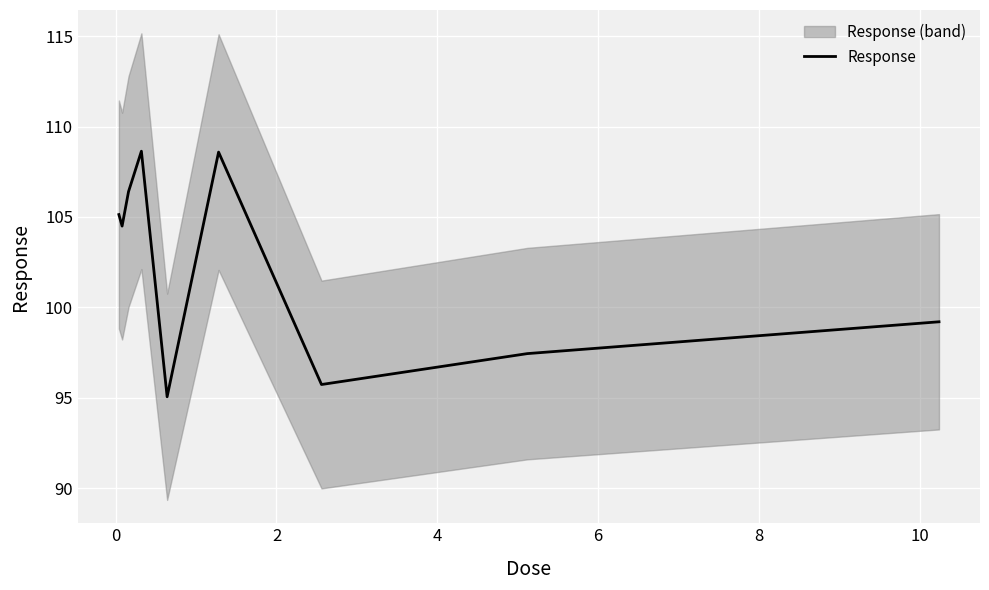

What is the minimum value for Response?

95.1